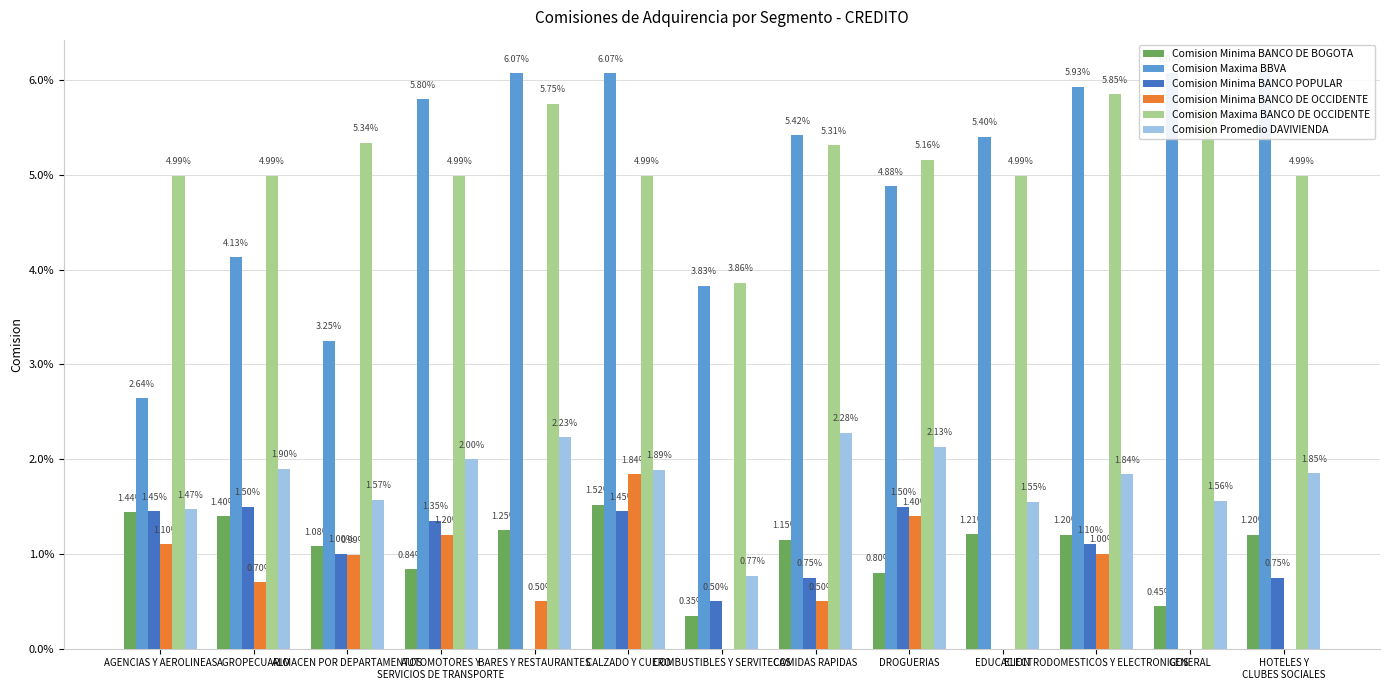

What is the label of the 4th bar from the left?

AUTOMOTORES Y
SERVICIOS DE TRANSPORTE